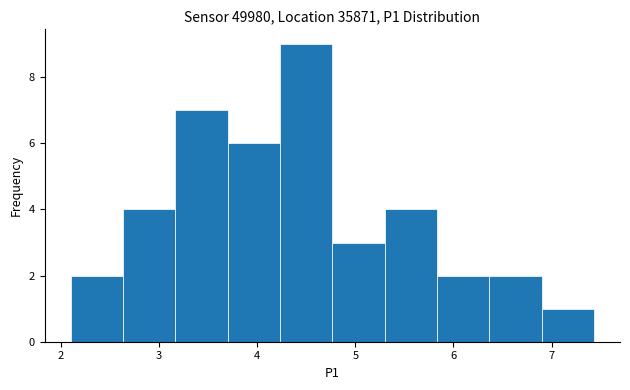

Reading left to right, list every bar in this chart as the range it spans on the x-axis followed by its height. Neither the bar edges nor the heights are printed on the chart, so give them approximately, as read against the axes.

2.1 to 2.6: 2
2.6 to 3.2: 4
3.2 to 3.7: 7
3.7 to 4.2: 6
4.2 to 4.8: 9
4.8 to 5.3: 3
5.3 to 5.8: 4
5.8 to 6.4: 2
6.4 to 6.9: 2
6.9 to 7.4: 1